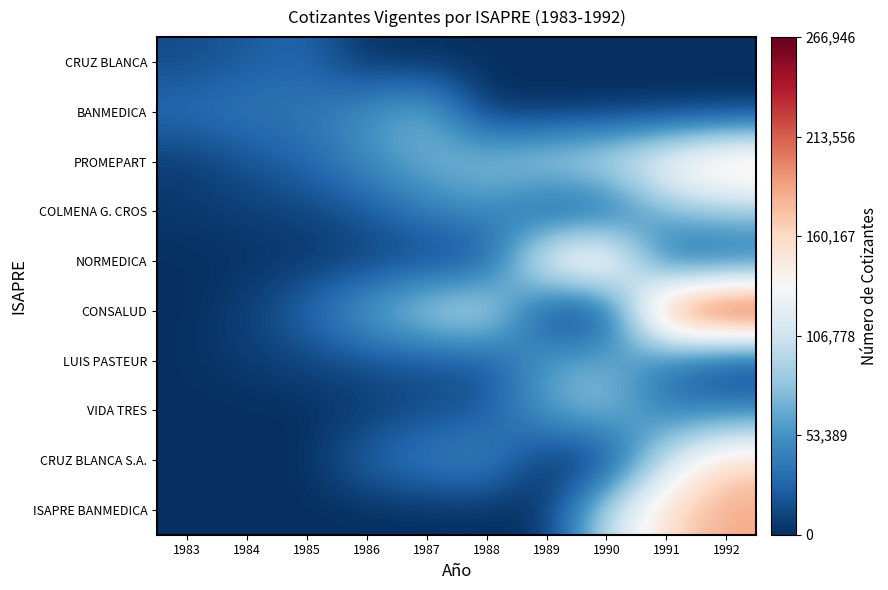

Rank the series at 1992 from highest to lowest value.

CONSALUD, ISAPRE BANMEDICA, PROMEPART, CRUZ BLANCA S.A., COLMENA G. CROS, VIDA TRES, NORMEDICA, CRUZ BLANCA, BANMEDICA, LUIS PASTEUR